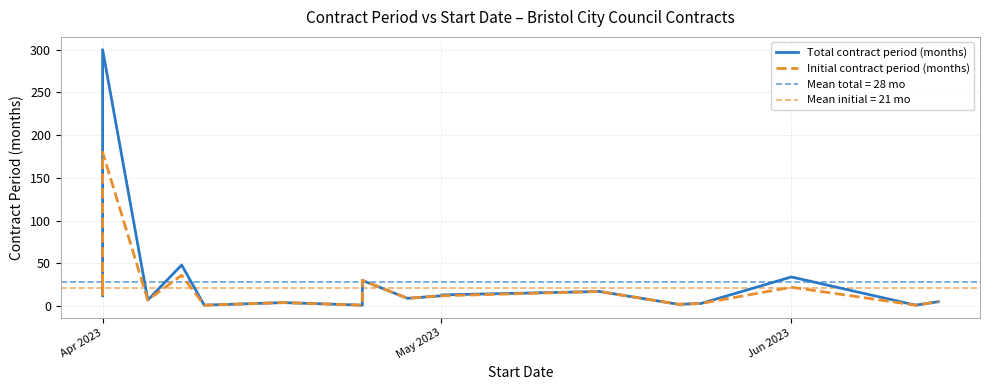

True or false: Total contract period (months) and Initial contract period (months) intersect in this chart.

False